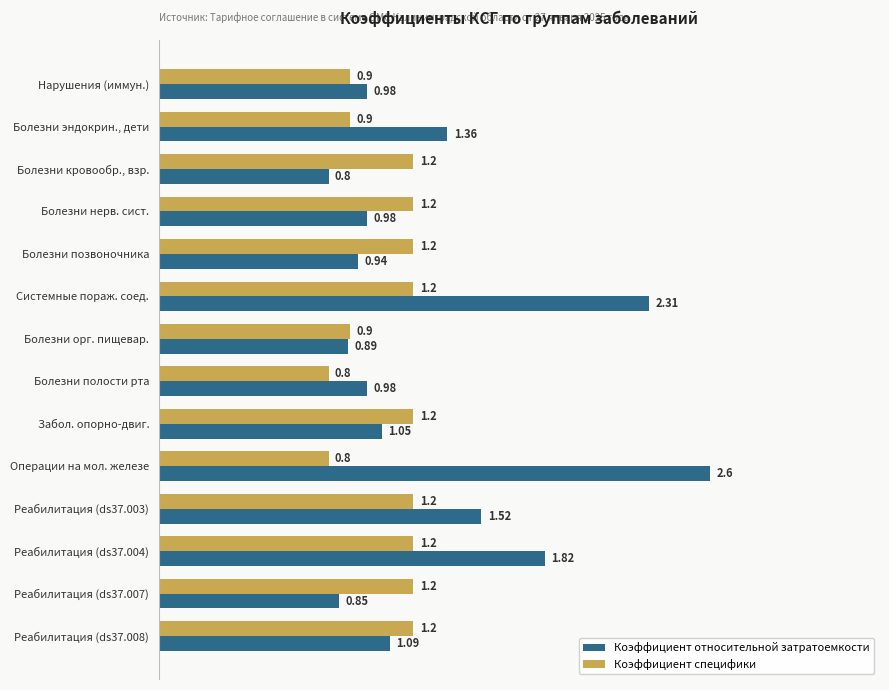

How many values in the Коэффициент относительной затратоемкости series exceed 1?

7